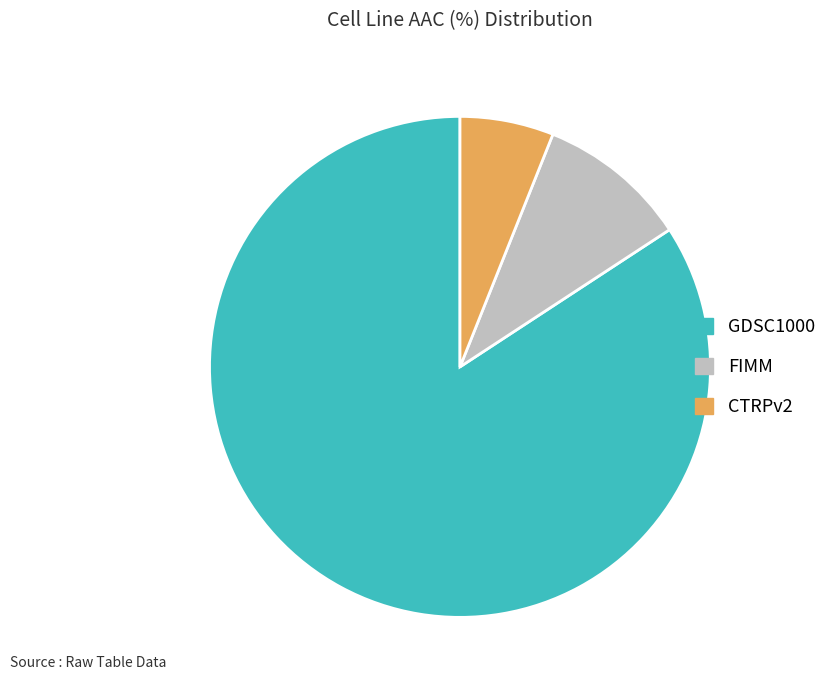

How many slices are in this pie chart?

3